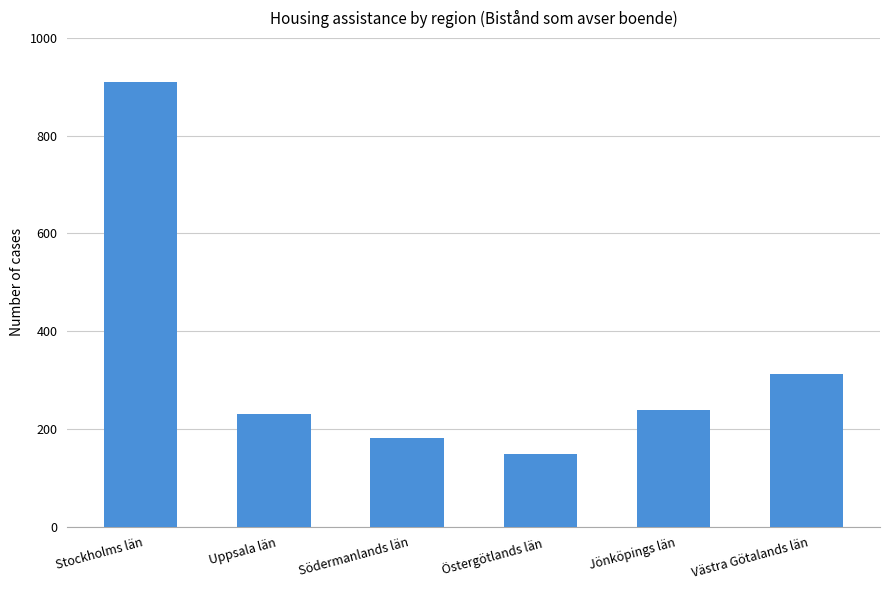

What value does the data have at Västra Götalands län, to the nearest 50?

300